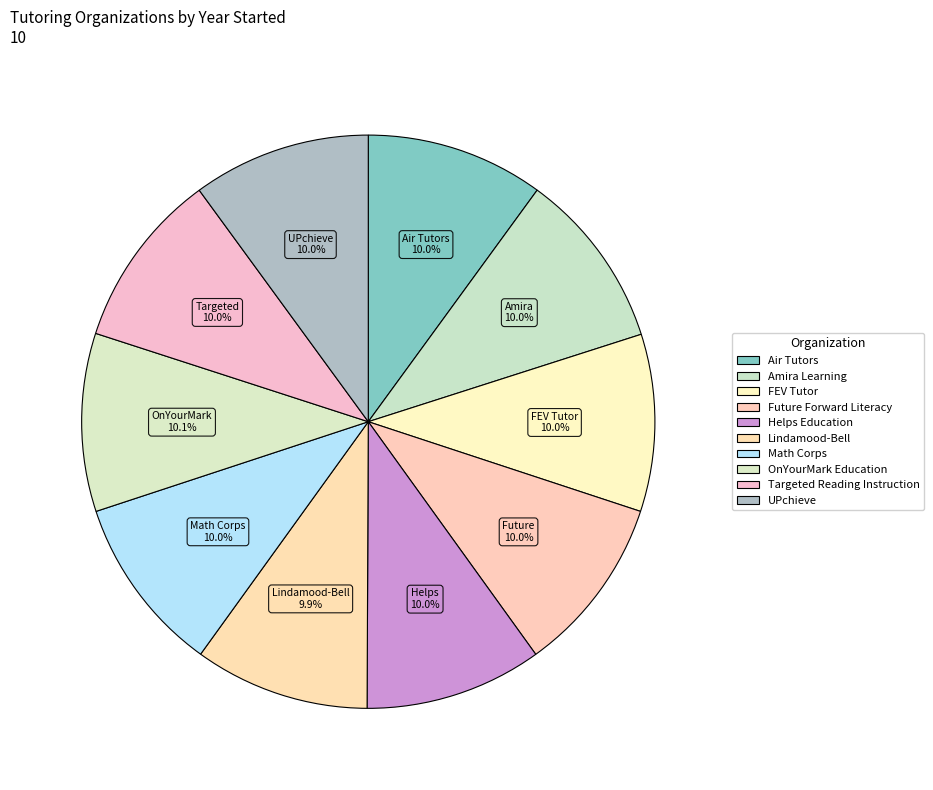

How much of the chart is everything except OnYourMark Education?

89.9%